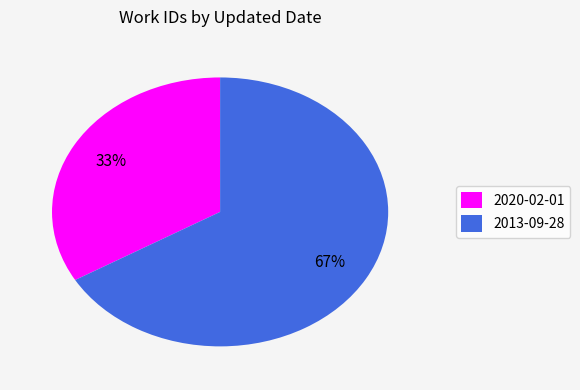

To the nearest percent, what is the combined percentage of 2013-09-28 and 2020-02-01?

100%